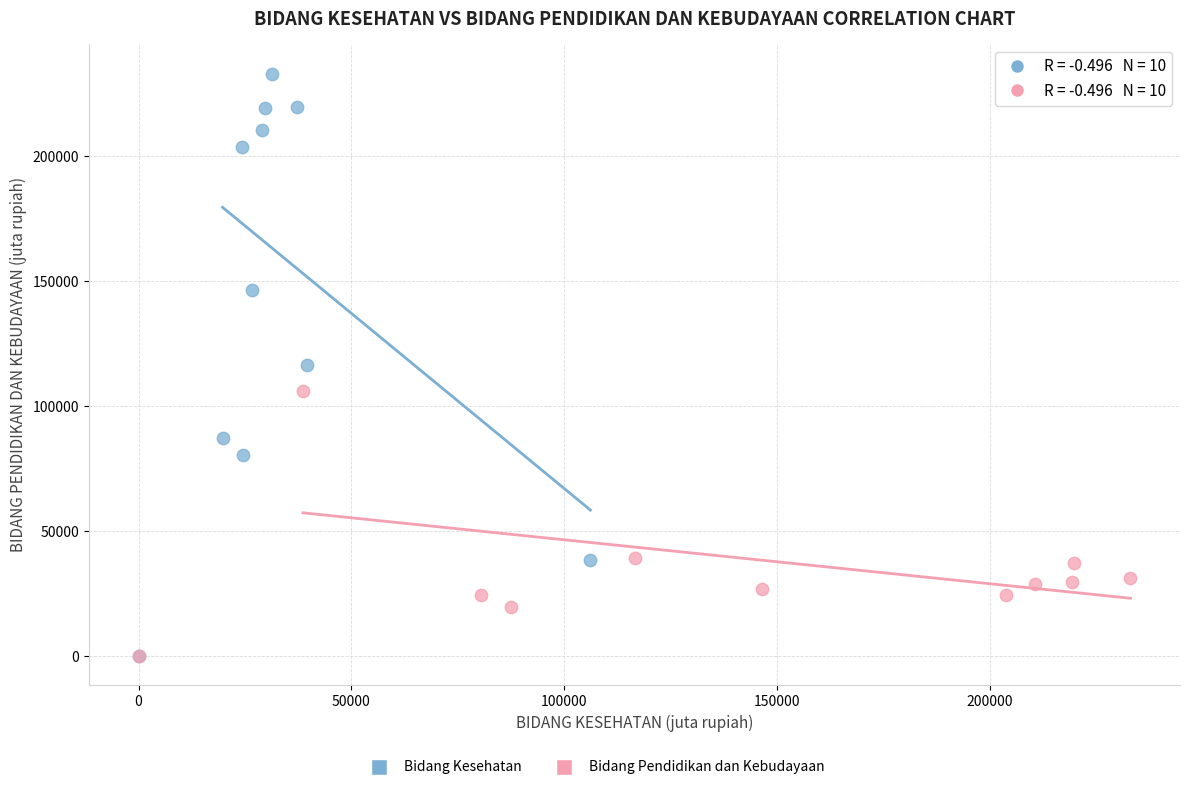

Which series contains the highest Y value?

Bidang Kesehatan